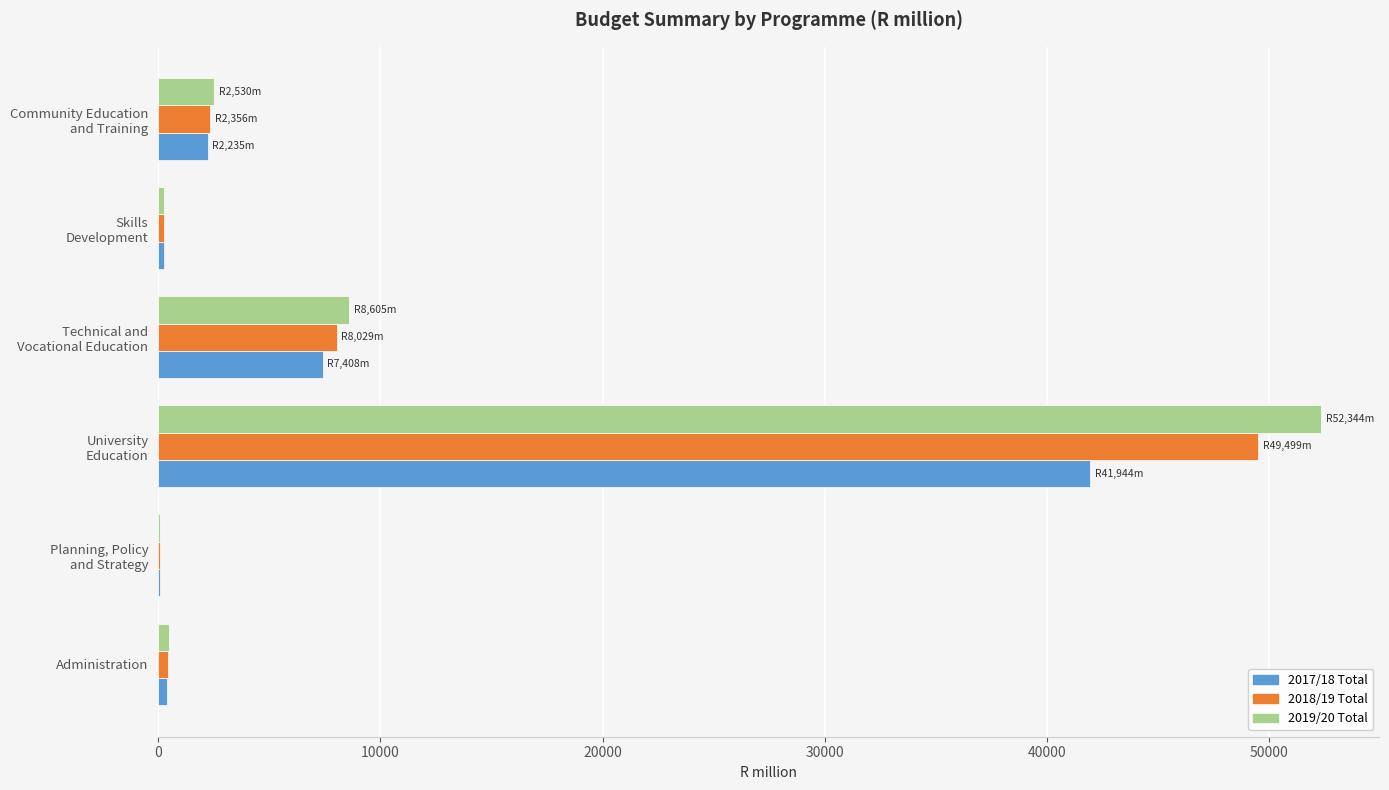

What is the maximum value shown in the chart?

52344.4